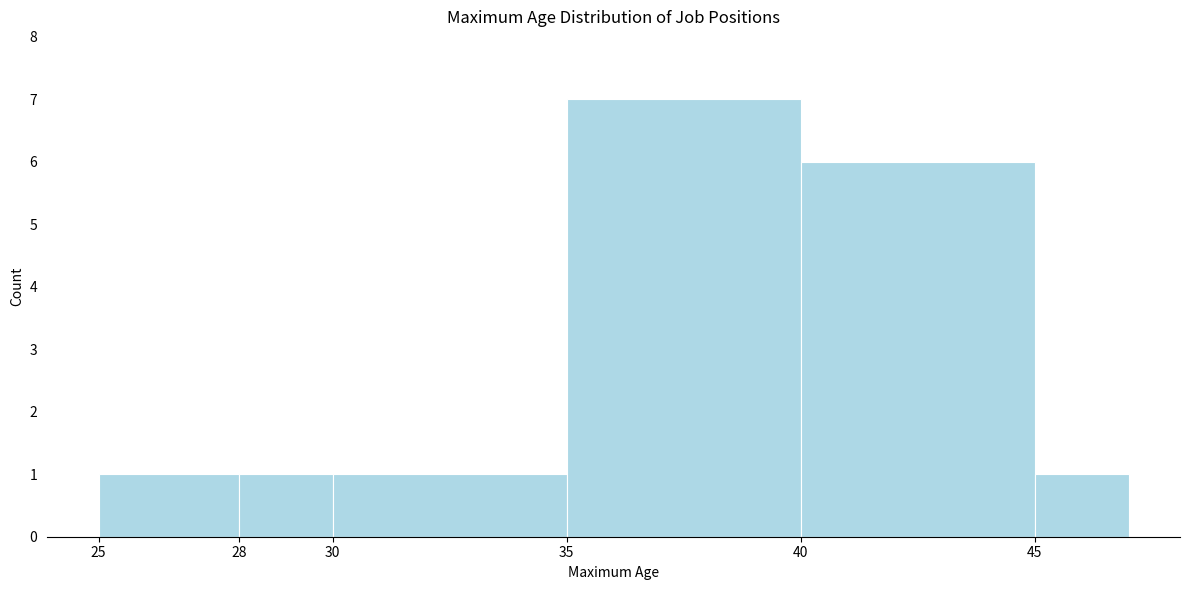

Reading left to right, extract all data points from this chart.

1	1	1	7	6	1